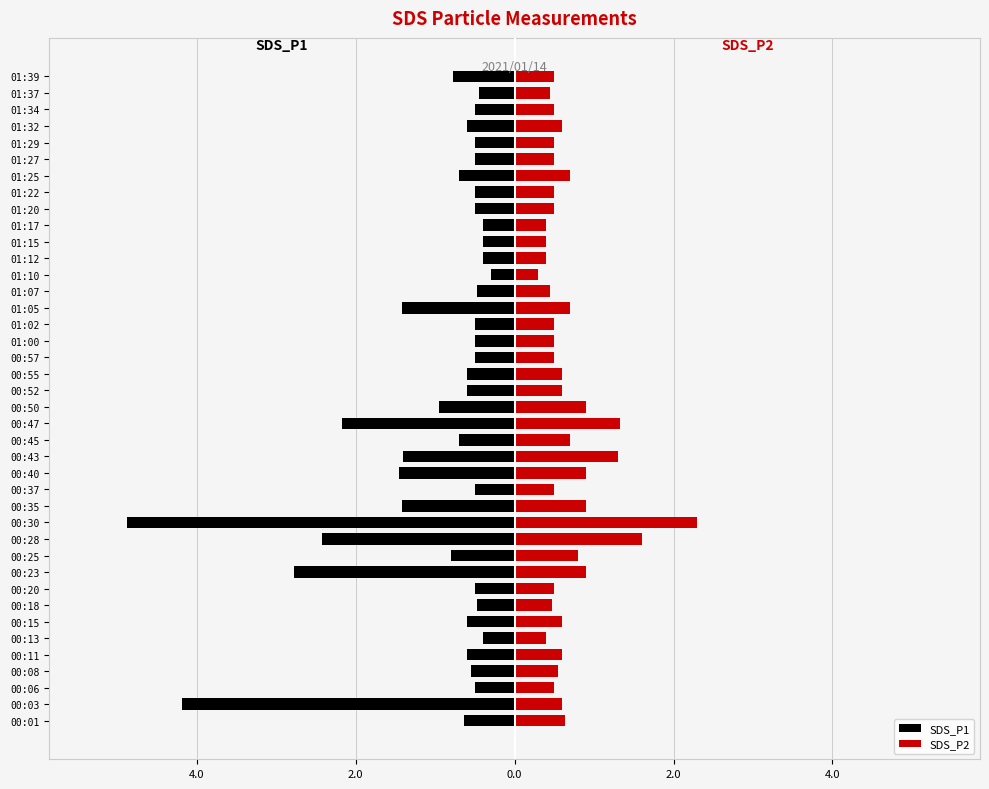

True or false: SDS_P2 has a value of 0.4 at 00:01.

False